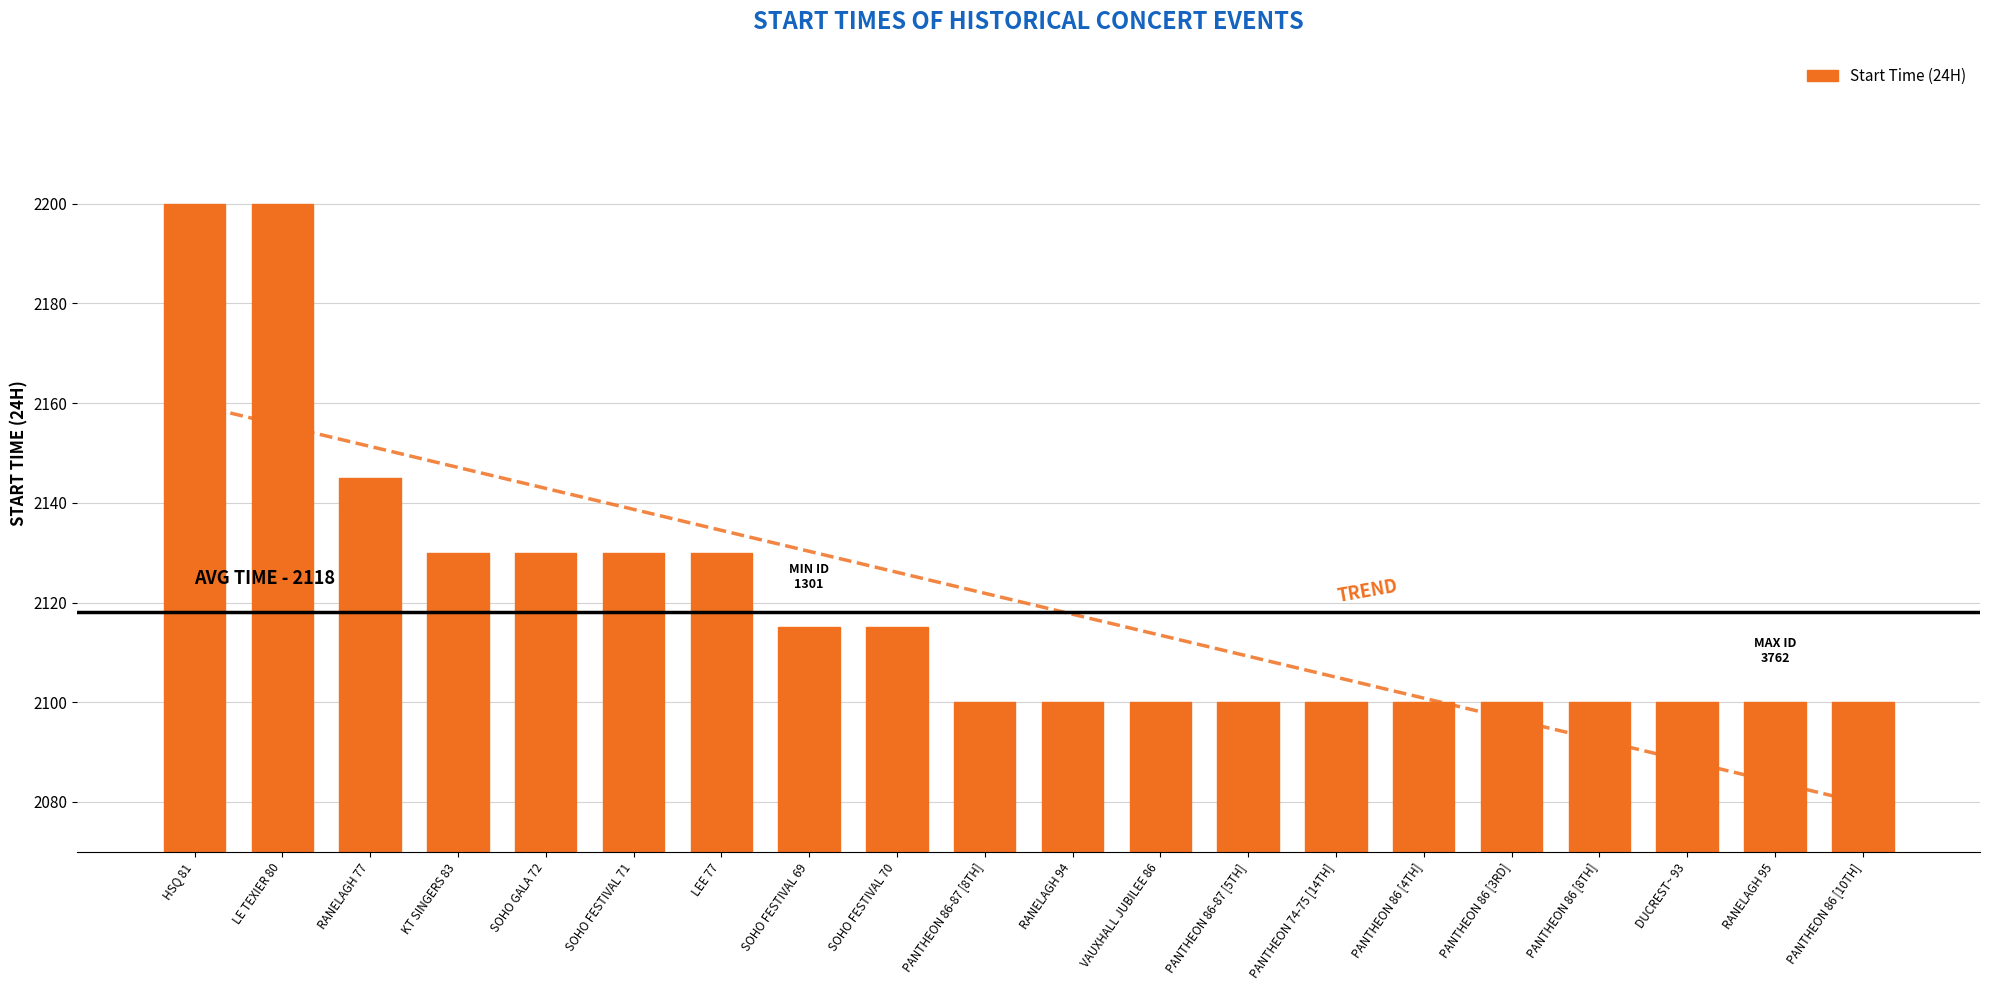

Where is the data nearest to the value 2150?

RANELAGH 77